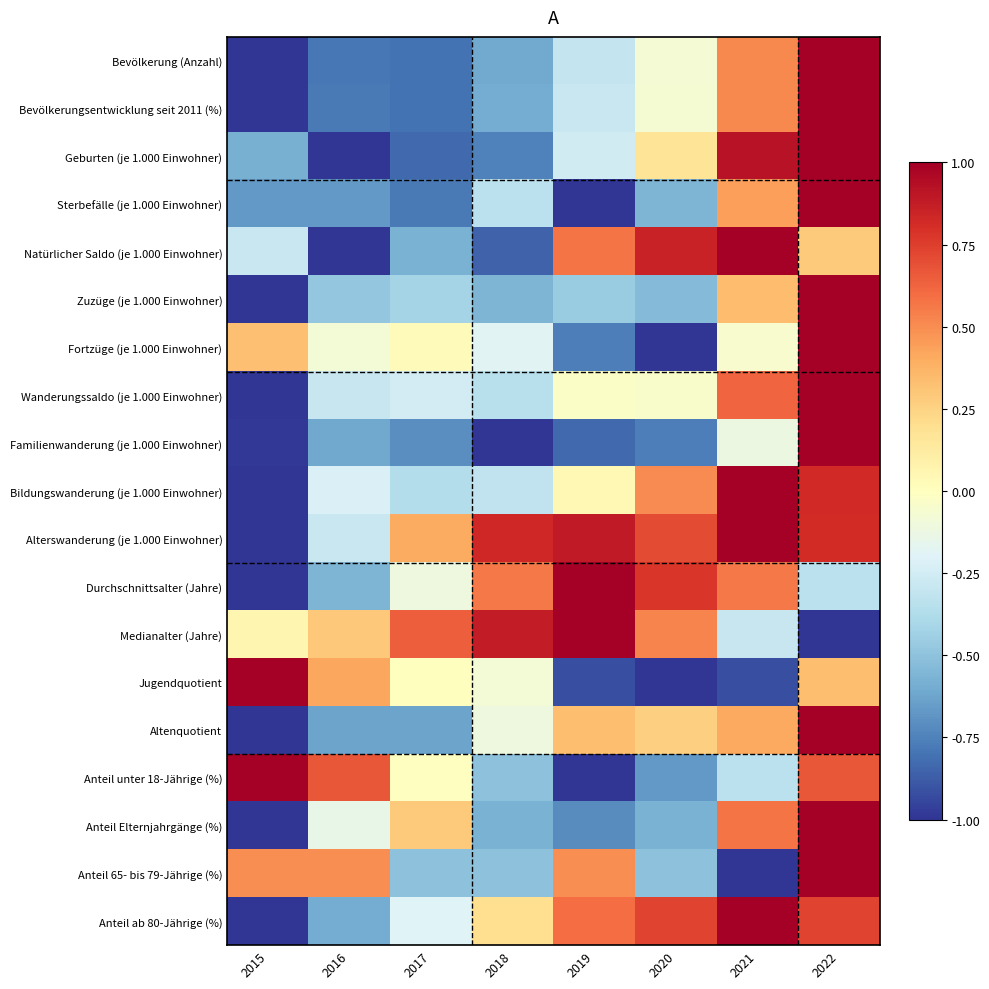

Reading right to left, list all the values displayed in this chart.

Bevölkerung (Anzahl): 2022=1.0	2021=0.5	2020=-0.1	2019=-0.3	2018=-0.6	2017=-0.8	2016=-0.8	2015=-1.0
Bevölkerungsentwicklung seit 2011 (%): 2022=1.0	2021=0.5	2020=-0.1	2019=-0.3	2018=-0.6	2017=-0.8	2016=-0.8	2015=-1.0
Geburten (je 1.000 Einwohner): 2022=1.0	2021=0.9	2020=0.2	2019=-0.3	2018=-0.8	2017=-0.8	2016=-1.0	2015=-0.6
Sterbefälle (je 1.000 Einwohner): 2022=1.0	2021=0.4	2020=-0.6	2019=-1.0	2018=-0.3	2017=-0.8	2016=-0.7	2015=-0.7
Natürlicher Saldo (je 1.000 Einwohner): 2022=0.3	2021=1.0	2020=0.9	2019=0.6	2018=-0.9	2017=-0.6	2016=-1.0	2015=-0.3
Zuzüge (je 1.000 Einwohner): 2022=1.0	2021=0.3	2020=-0.5	2019=-0.5	2018=-0.6	2017=-0.4	2016=-0.5	2015=-1.0
Fortzüge (je 1.000 Einwohner): 2022=1.0	2021=-0.1	2020=-1.0	2019=-0.8	2018=-0.2	2017=0.0	2016=-0.1	2015=0.3
Wanderungssaldo (je 1.000 Einwohner): 2022=1.0	2021=0.6	2020=-0.0	2019=-0.0	2018=-0.3	2017=-0.2	2016=-0.3	2015=-1.0
Familienwanderung (je 1.000 Einwohner): 2022=1.0	2021=-0.1	2020=-0.8	2019=-0.8	2018=-1.0	2017=-0.7	2016=-0.6	2015=-1.0
Bildungswanderung (je 1.000 Einwohner): 2022=0.8	2021=1.0	2020=0.5	2019=0.0	2018=-0.3	2017=-0.4	2016=-0.2	2015=-1.0
Alterswanderung (je 1.000 Einwohner): 2022=0.8	2021=1.0	2020=0.7	2019=0.9	2018=0.8	2017=0.4	2016=-0.3	2015=-1.0
Durchschnittsalter (Jahre): 2022=-0.3	2021=0.6	2020=0.8	2019=1.0	2018=0.6	2017=-0.1	2016=-0.6	2015=-1.0
Medianalter (Jahre): 2022=-1.0	2021=-0.3	2020=0.5	2019=1.0	2018=0.9	2017=0.6	2016=0.3	2015=0.1
Jugendquotient: 2022=0.3	2021=-0.9	2020=-1.0	2019=-0.9	2018=-0.1	2017=0.0	2016=0.4	2015=1.0
Altenquotient: 2022=1.0	2021=0.4	2020=0.3	2019=0.3	2018=-0.1	2017=-0.6	2016=-0.6	2015=-1.0
Anteil unter 18-Jährige (%): 2022=0.7	2021=-0.3	2020=-0.7	2019=-1.0	2018=-0.5	2017=-0.0	2016=0.7	2015=1.0
Anteil Elternjahrgänge (%): 2022=1.0	2021=0.6	2020=-0.6	2019=-0.7	2018=-0.6	2017=0.3	2016=-0.1	2015=-1.0
Anteil 65- bis 79-Jährige (%): 2022=1.0	2021=-1.0	2020=-0.5	2019=0.5	2018=-0.5	2017=-0.5	2016=0.5	2015=0.5
Anteil ab 80-Jährige (%): 2022=0.7	2021=1.0	2020=0.7	2019=0.6	2018=0.2	2017=-0.2	2016=-0.6	2015=-1.0